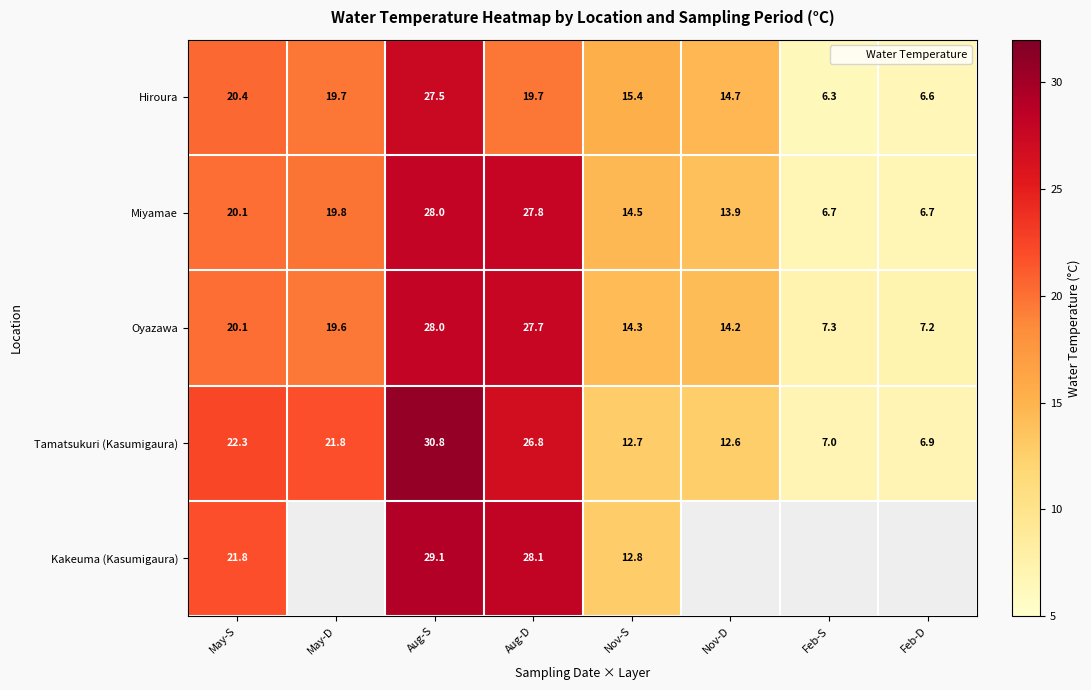

At which category does the chart reach its peak across all series?

Aug-S